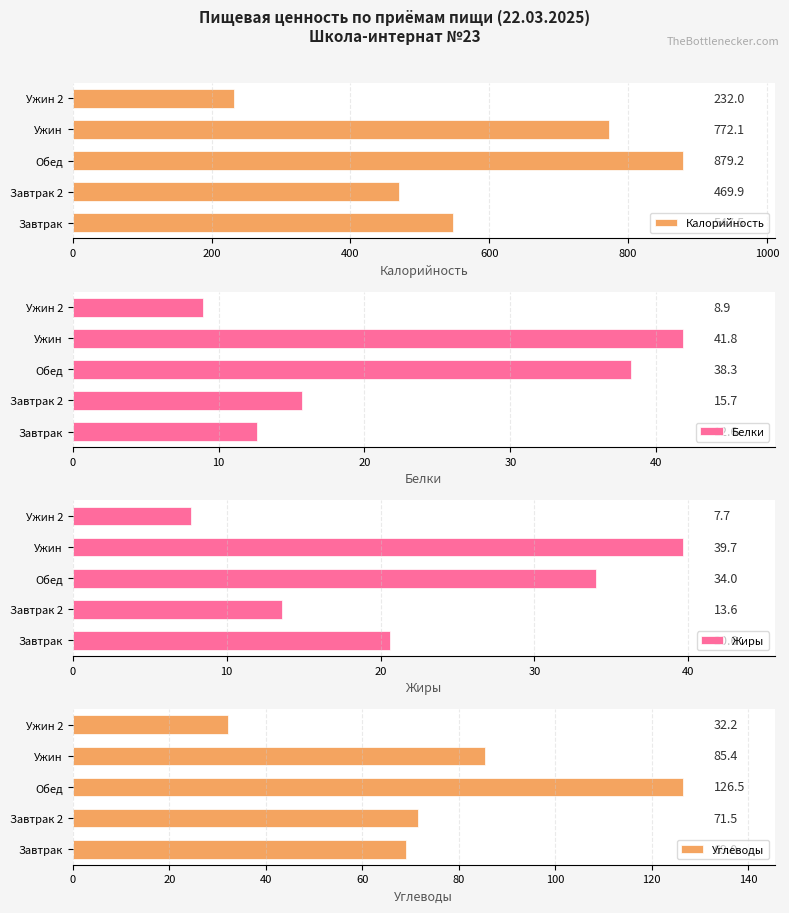

What is the maximum value for Калорийность?

879.2